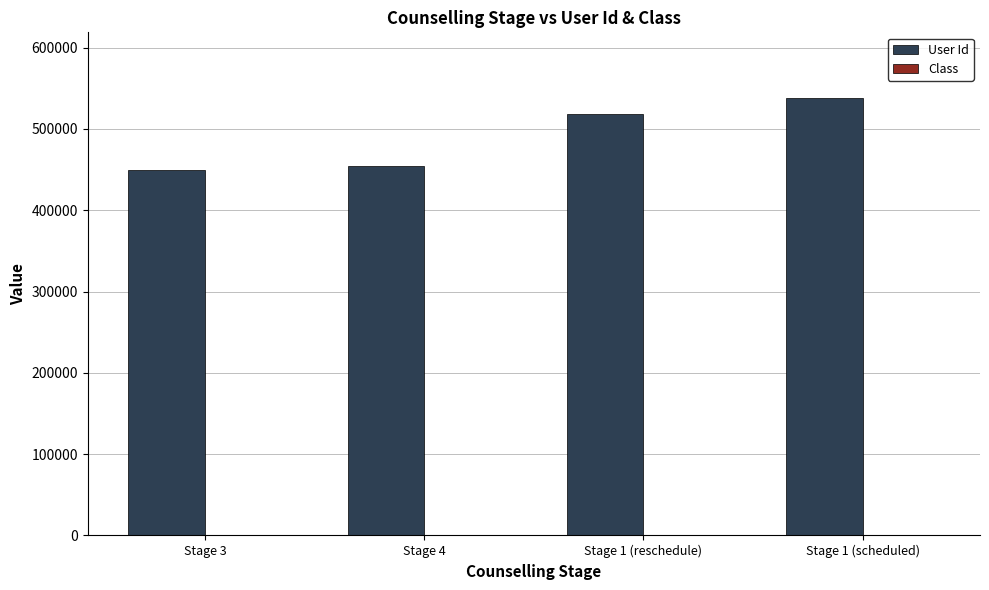

Between Stage 3 and Stage 1 (scheduled), which series saw the biggest shift?

User Id